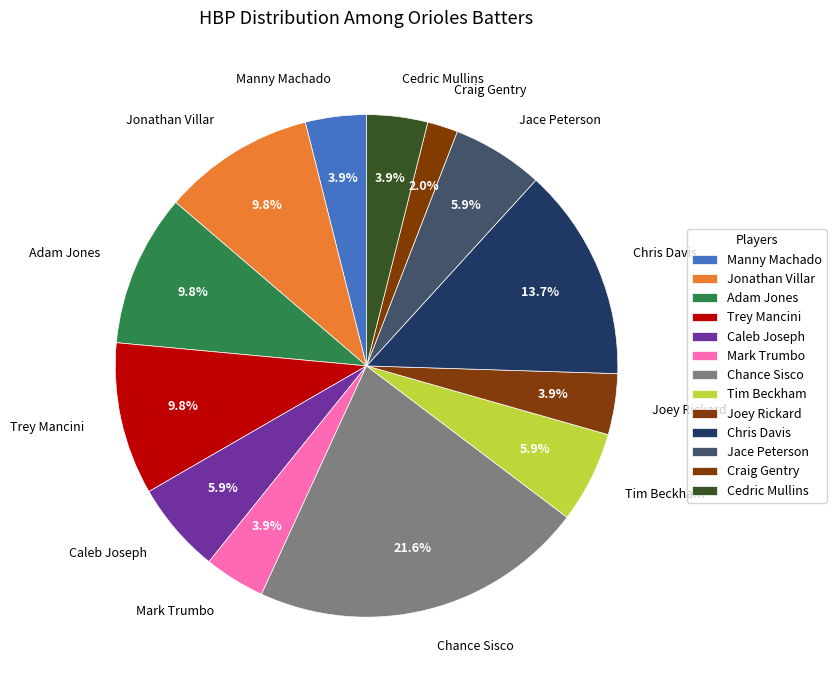

To the nearest percent, what is the difference between the largest and smallest slice percentages?

20%